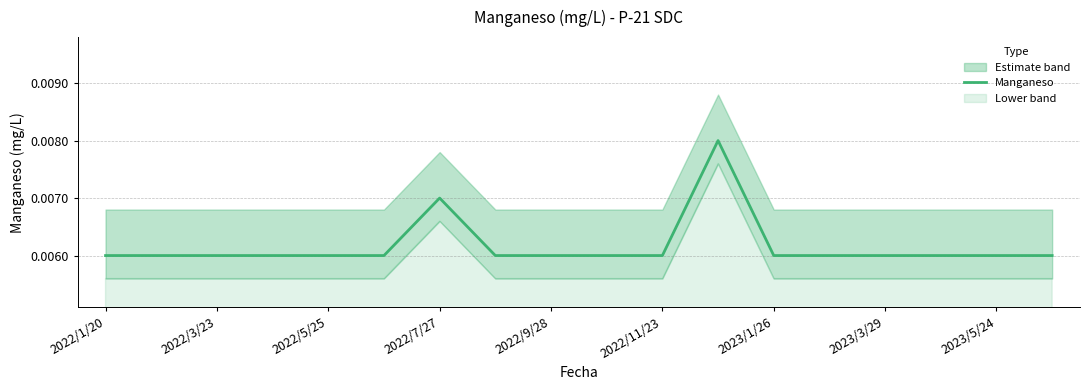

Is it true that the value at 2023/3/29 is 0.0?

True